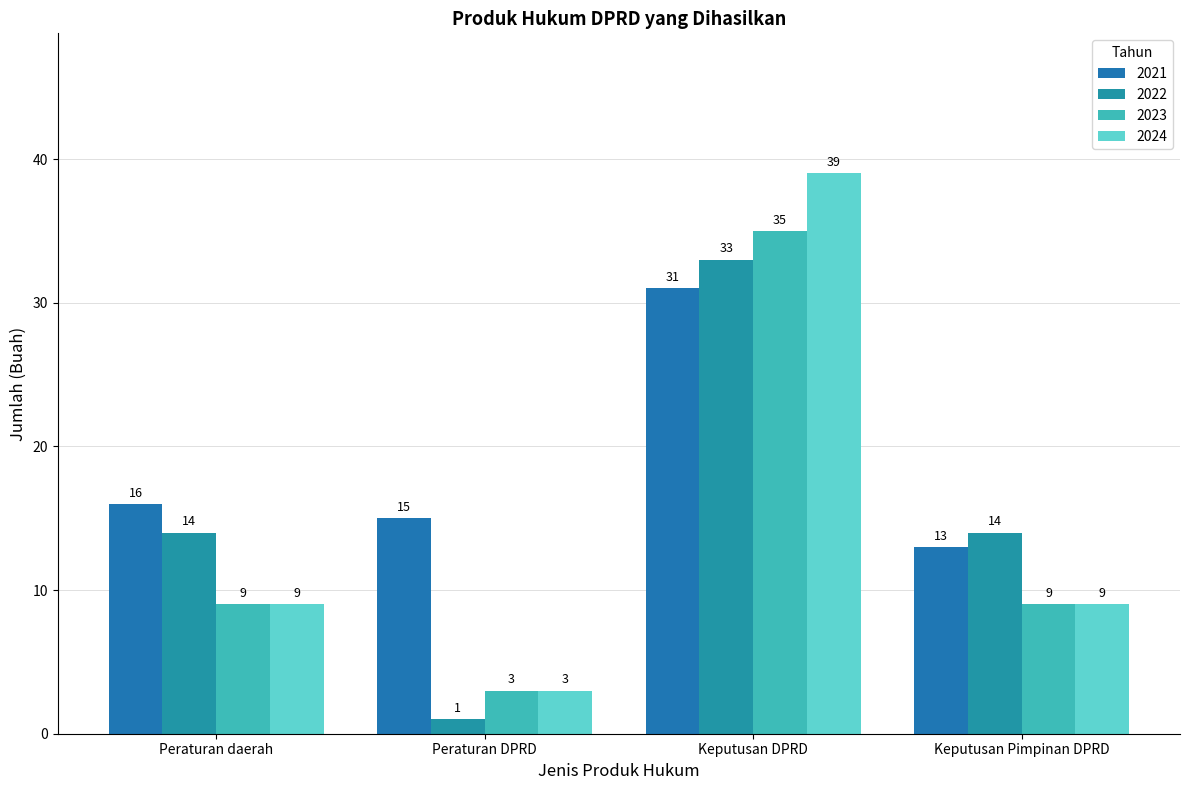

Which series has the widest spread of values?

2024